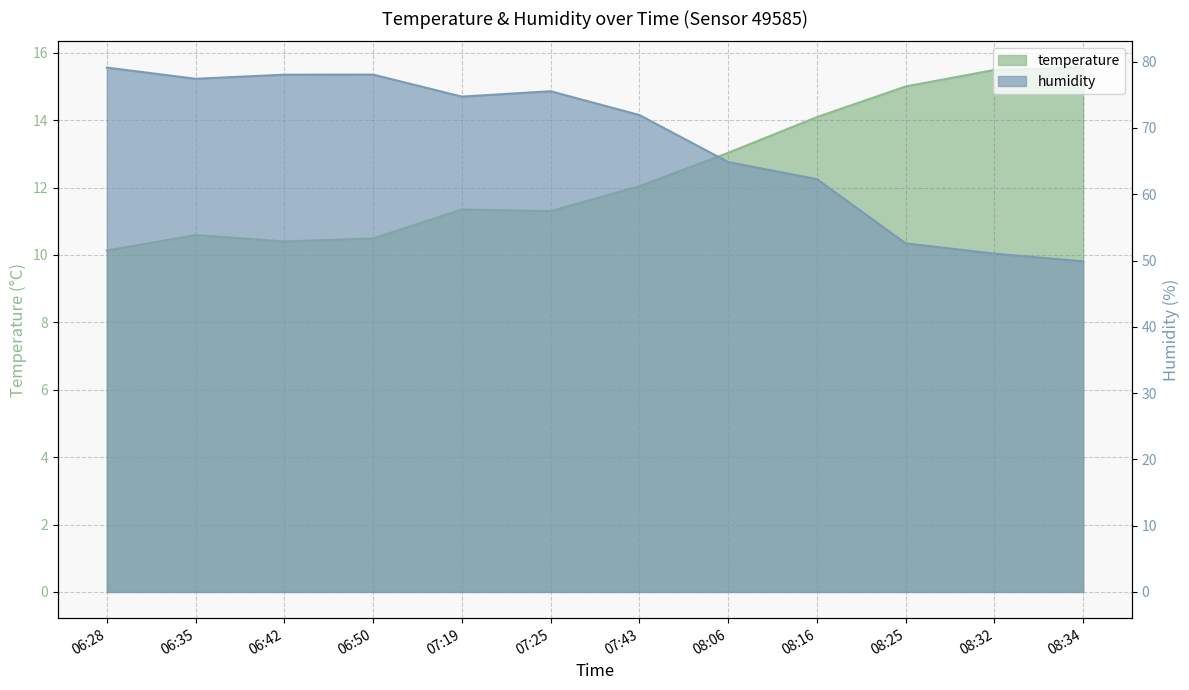

Is the value of temperature at 08:06 greater than the value of humidity at 08:34?

No